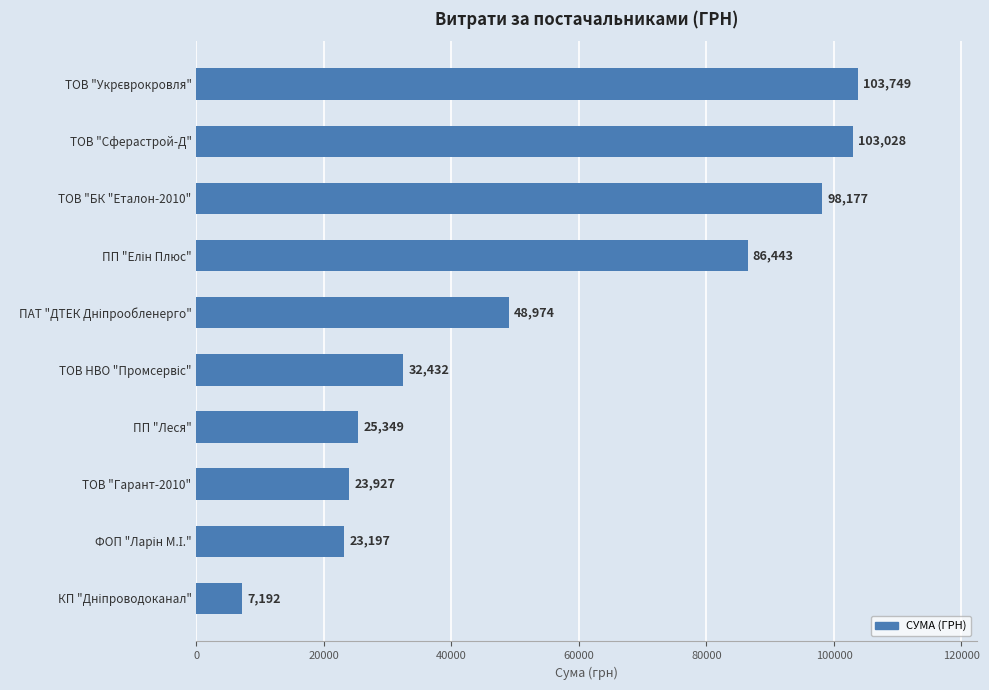

The chart shows a value of 8593.8 at ПП "Леся". True or false?

False